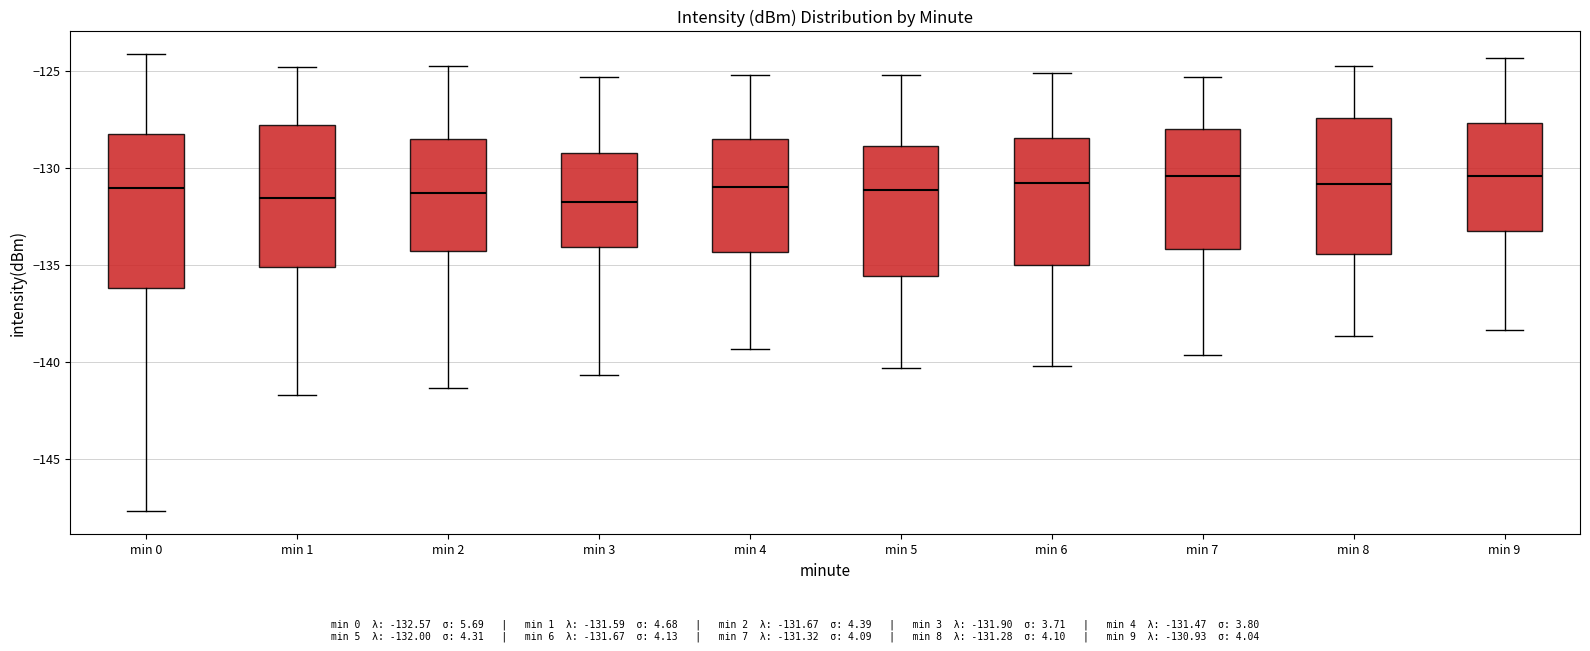

Reading left to right, transcribe this box plot: for each box, give where its median line is, the range the box spans, and where its two whiskers end, as read against the y-axis. The values are not printed on the chart, so give them approximately, as read against the axis.

min 0: median -131.0, box -136.0 to -128.0, whiskers -147.5 to -124.0
min 1: median -131.5, box -135.0 to -128.0, whiskers -141.5 to -125.0
min 2: median -131.5, box -134.5 to -128.5, whiskers -141.5 to -125.0
min 3: median -132.0, box -134.0 to -129.0, whiskers -140.5 to -125.5
min 4: median -131.0, box -134.5 to -128.5, whiskers -139.5 to -125.0
min 5: median -131.0, box -135.5 to -129.0, whiskers -140.5 to -125.0
min 6: median -131.0, box -135.0 to -128.5, whiskers -140.0 to -125.0
min 7: median -130.5, box -134.0 to -128.0, whiskers -139.5 to -125.5
min 8: median -131.0, box -134.5 to -127.5, whiskers -138.5 to -125.0
min 9: median -130.5, box -133.5 to -127.5, whiskers -138.5 to -124.5